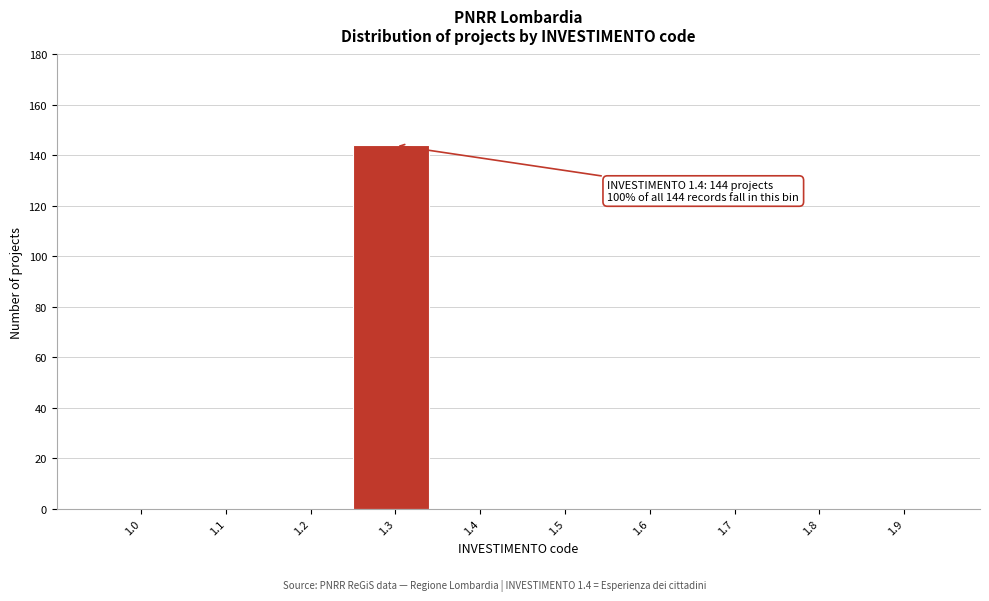

Reading left to right, list all the values displayed in this chart.

1.0=0	1.1=0	1.2=0	1.3=144	1.4=0	1.5=0	1.6=0	1.7=0	1.8=0	1.9=0